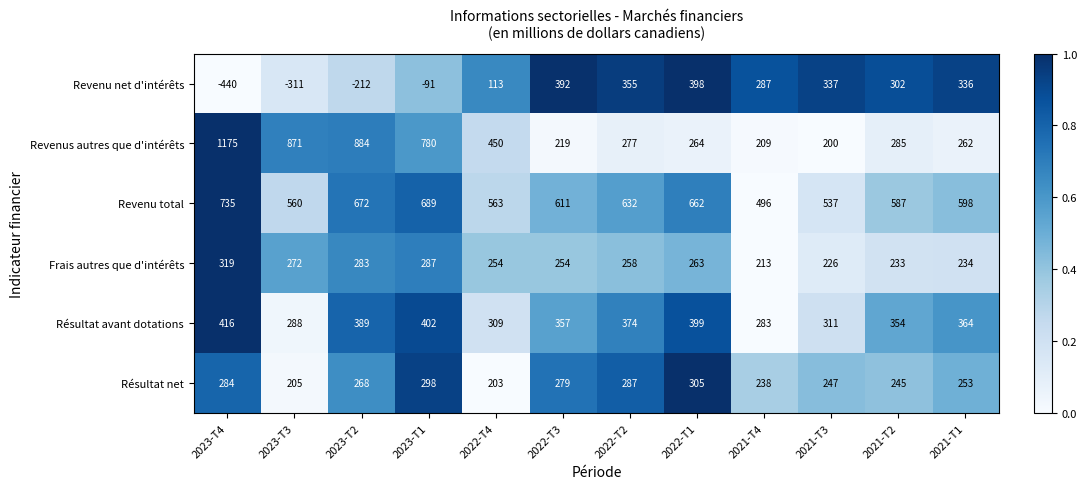

What is the difference between the Revenu net d'intérêts values at 2021-T2 and 2021-T1?

34